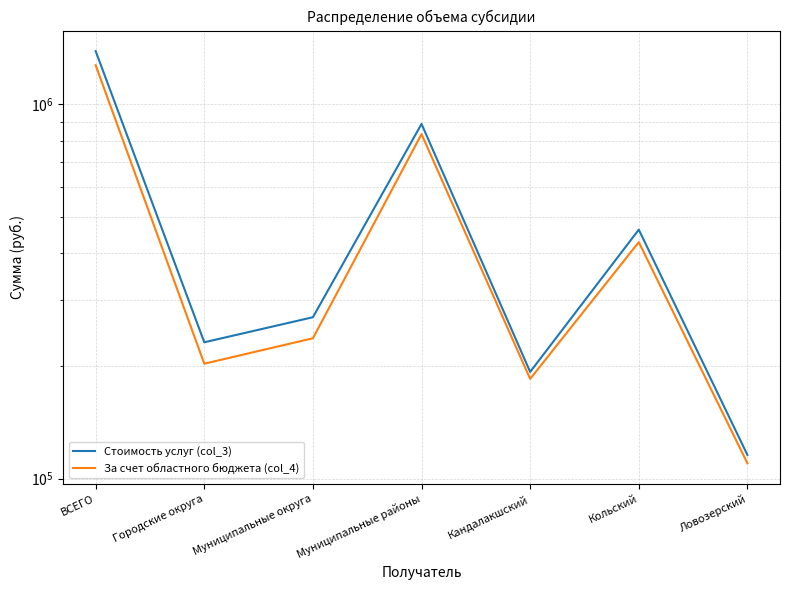

At which category does the chart reach its minimum across all series?

Ловозерский